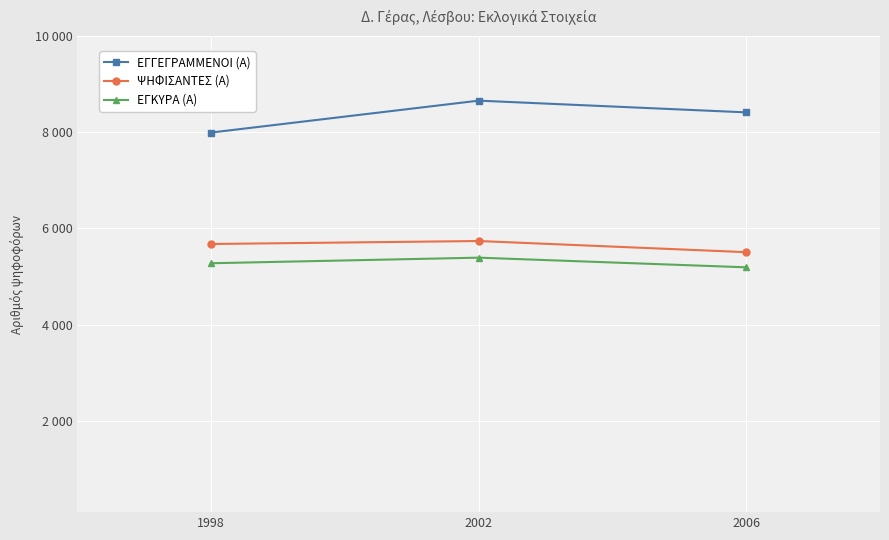

Which series has the largest total across all categories?

ΕΓΓΕΓΡΑΜΜΕΝΟΙ (Α)